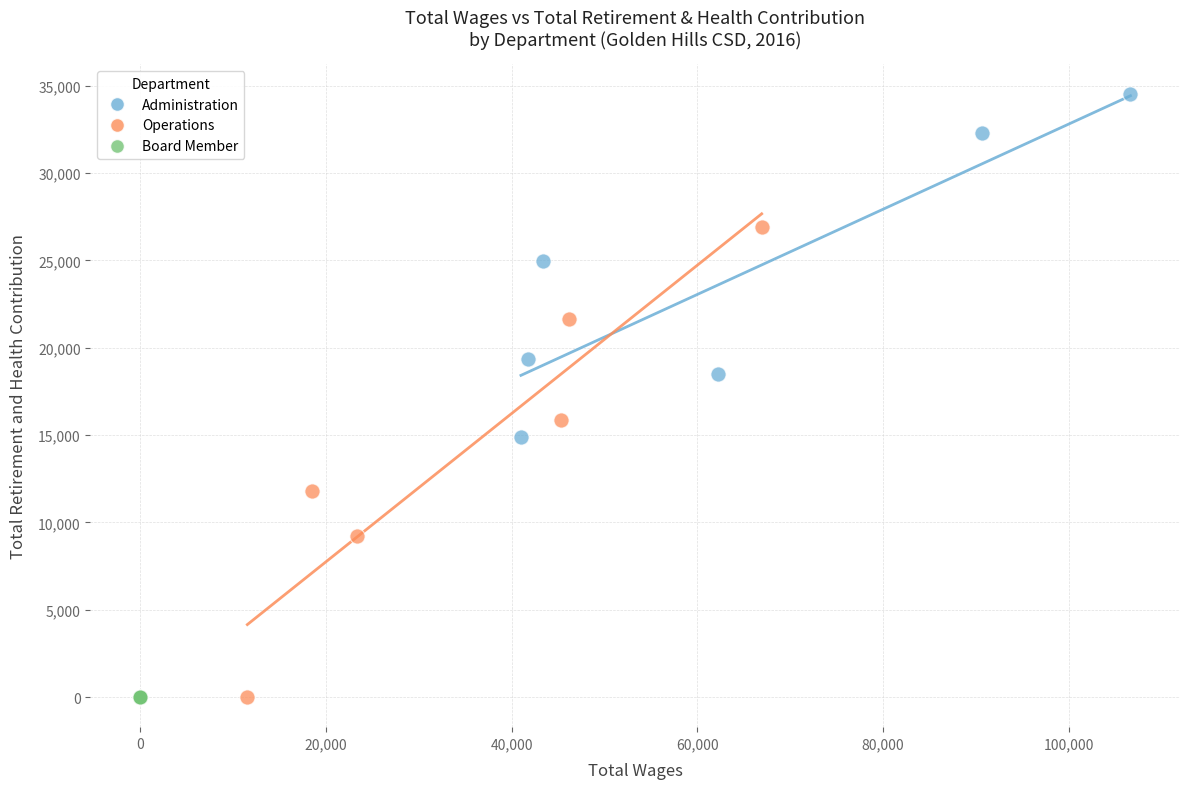

Which series contains the highest Y value?

Administration